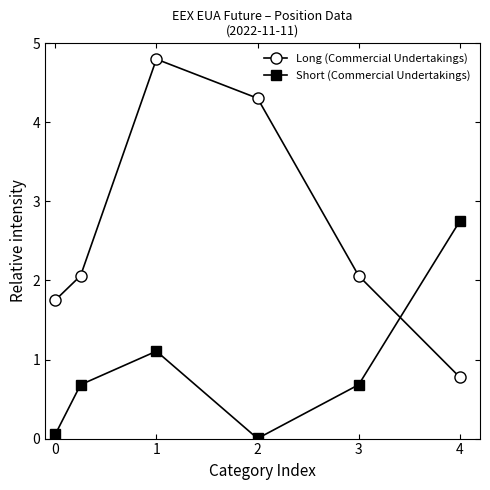

Which series has the largest total across all categories?

Long (Commercial Undertakings)